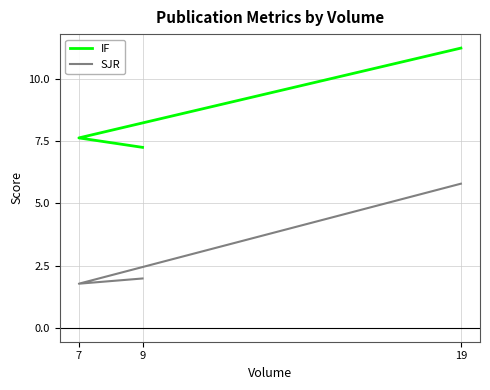

What position from the right is 19?

1